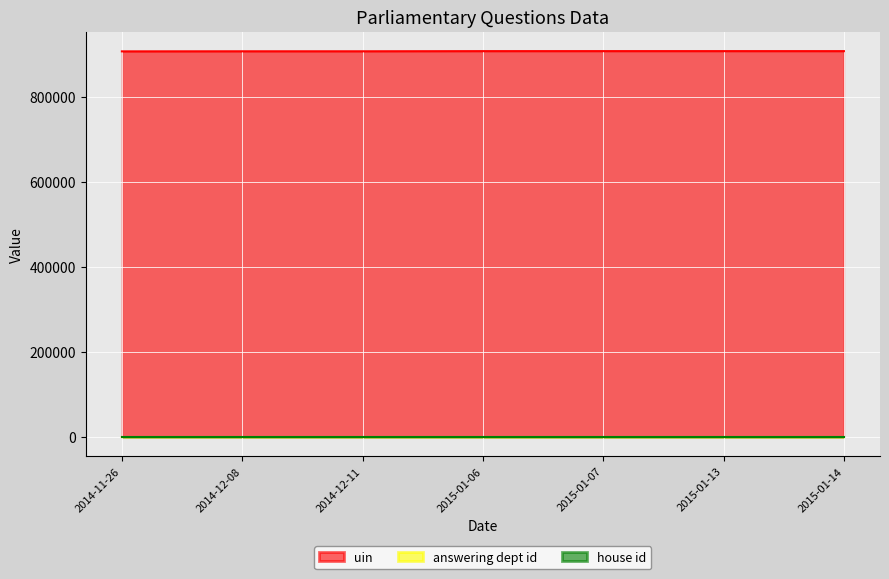

True or false: answering dept id and uin intersect in this chart.

False